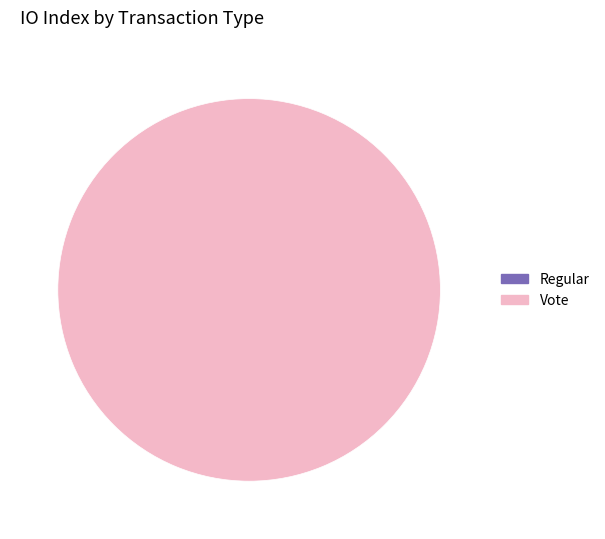

How many segments does this pie chart have?

2